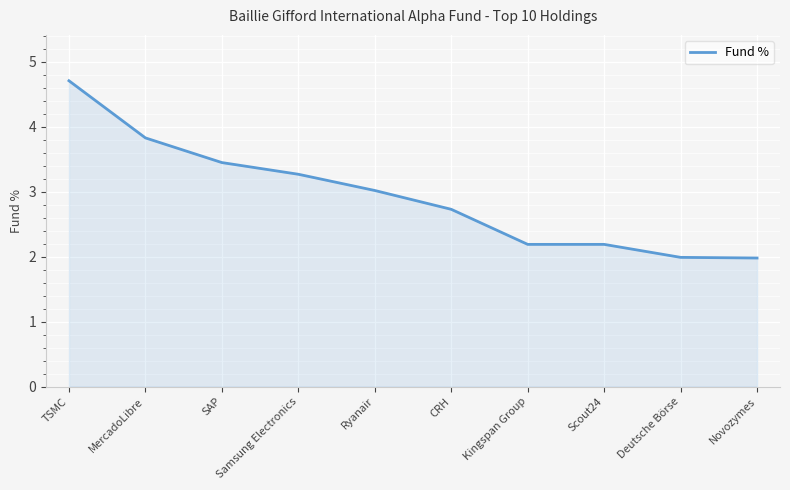

What is the difference between the maximum and second lowest values?

2.7